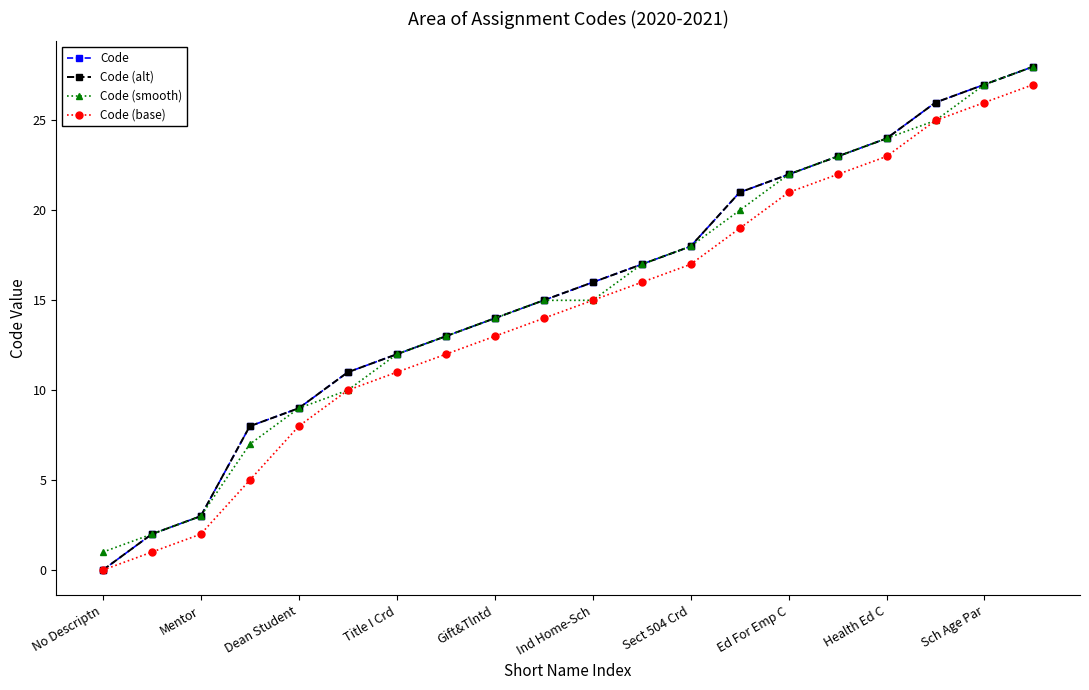

Does the chart have visible grid lines?

No